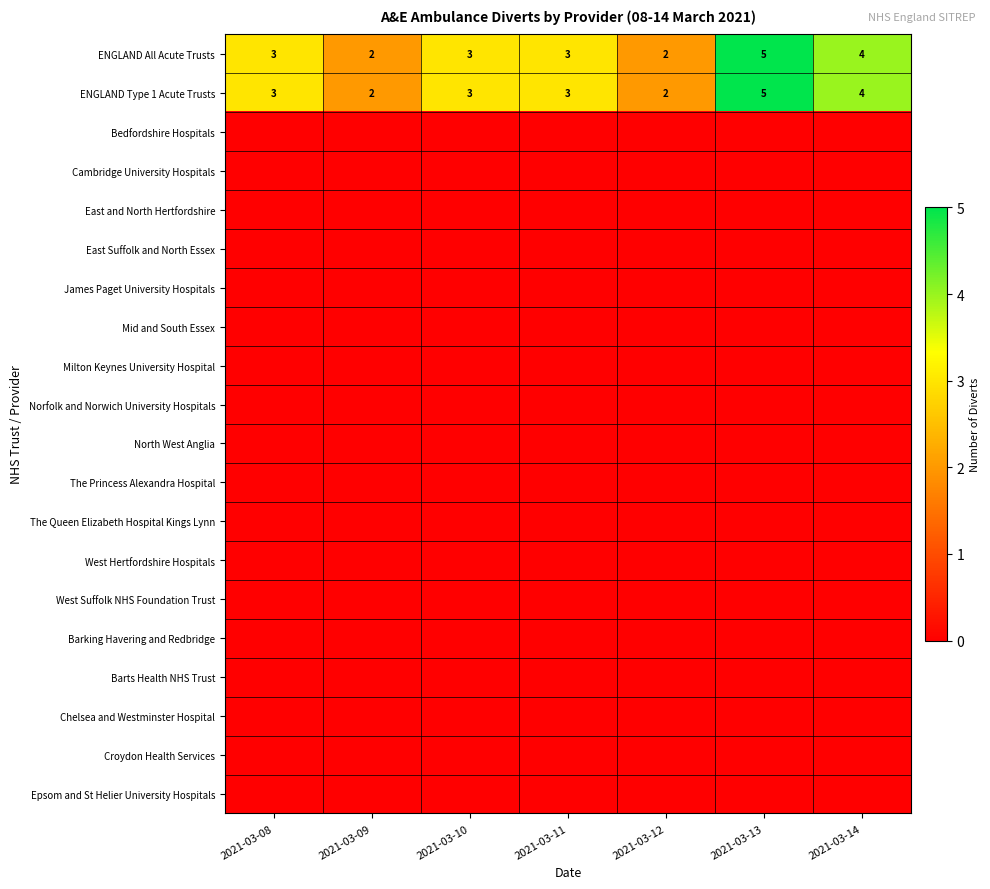

The value of ENGLAND Type 1 Acute Trusts at 2021-03-13 is 7. True or false?

False